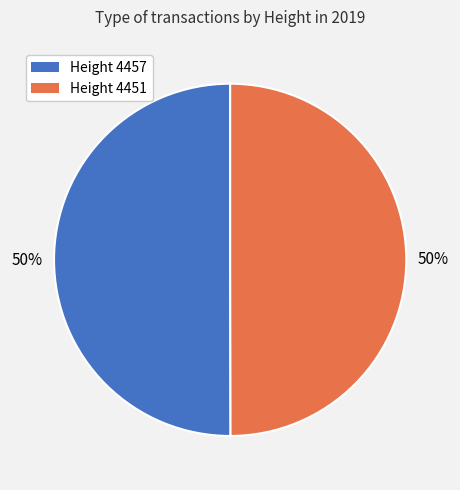

Is it true that Height 4457 is 50% of the pie?

True